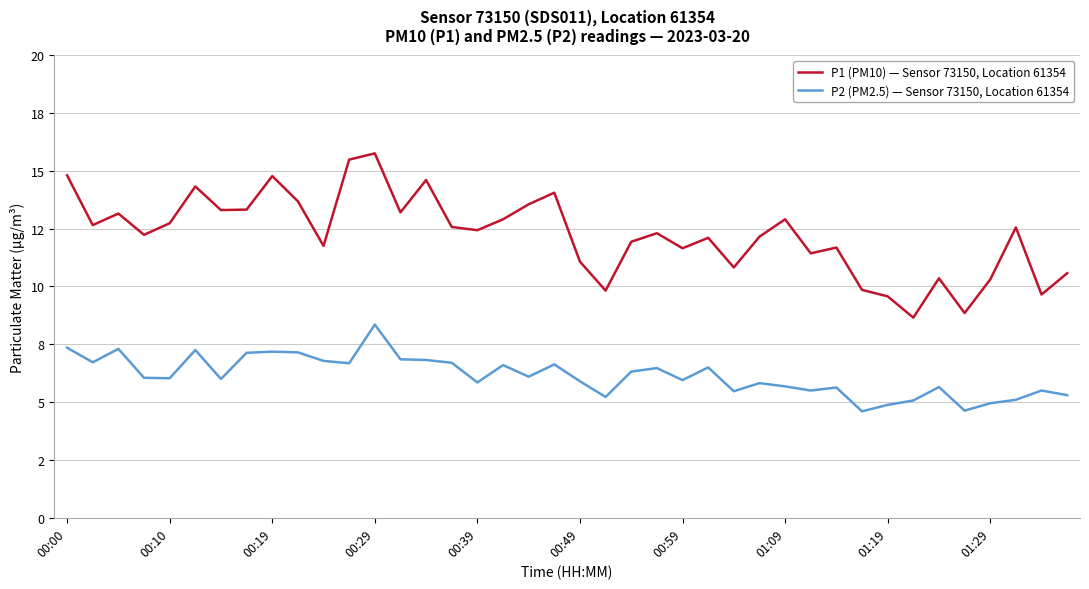

What are all the series names shown in the legend?

P1 (PM10) — Sensor 73150, Location 61354, P2 (PM2.5) — Sensor 73150, Location 61354